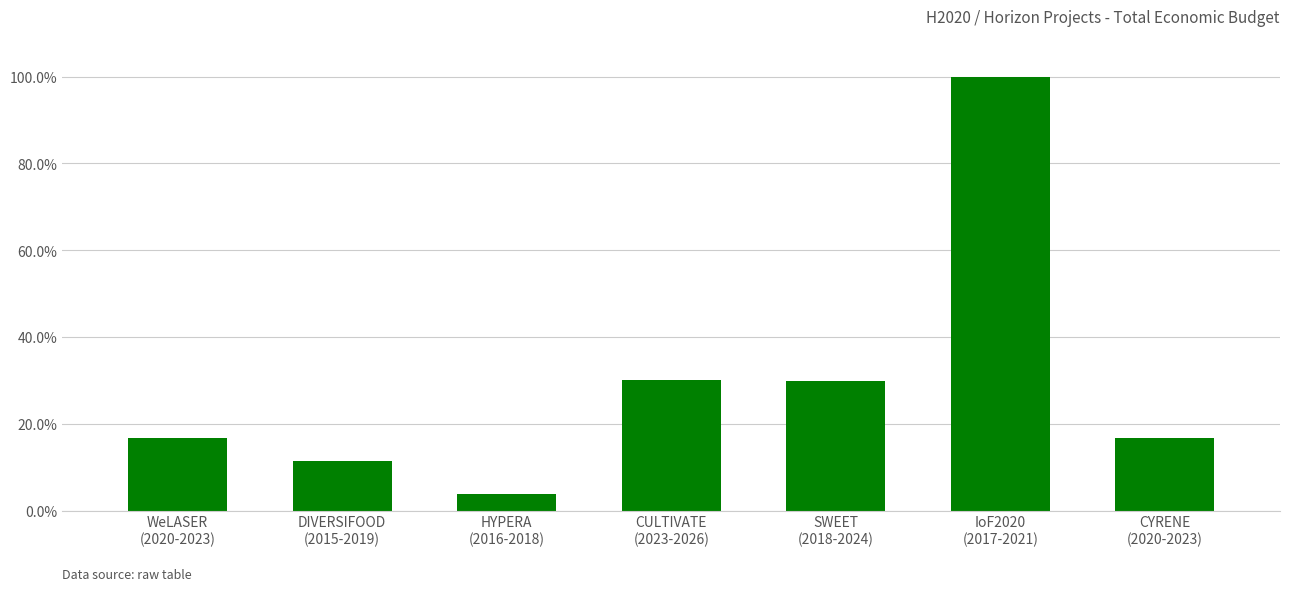

Is it true that the value at DIVERSIFOOD
(2015-2019) is 0.1?

True